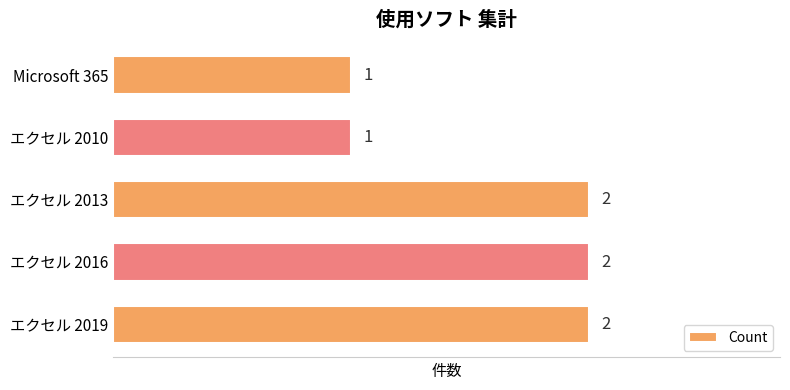

Count the number of data series in this chart.

1